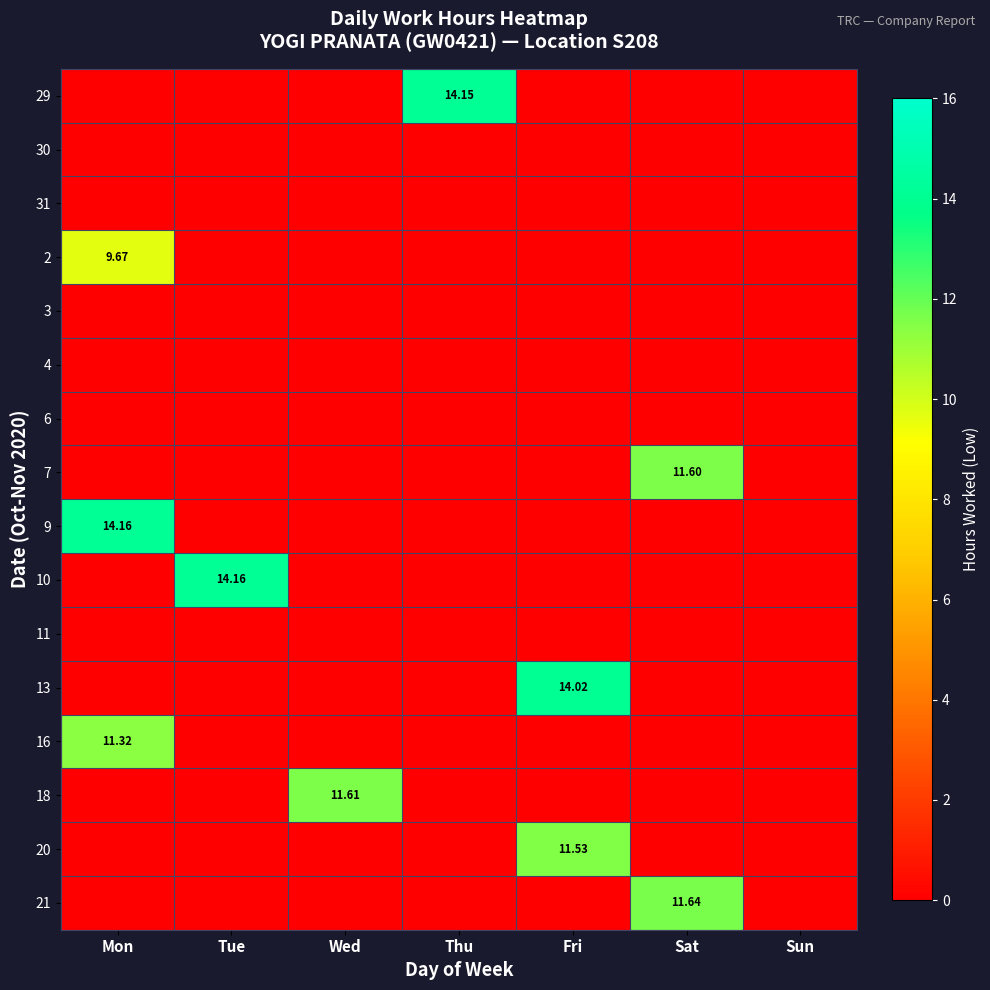

How many categories are shown in the chart?

7